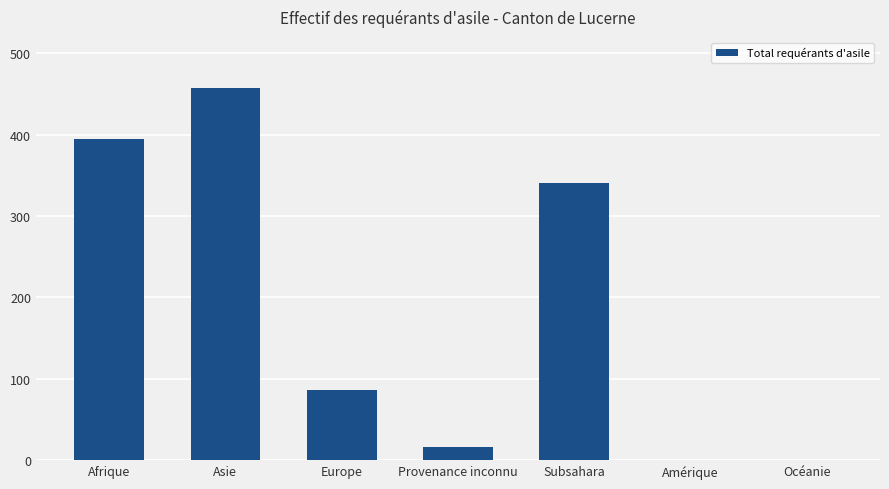

Where is the data nearest to the value 228?

Subsahara